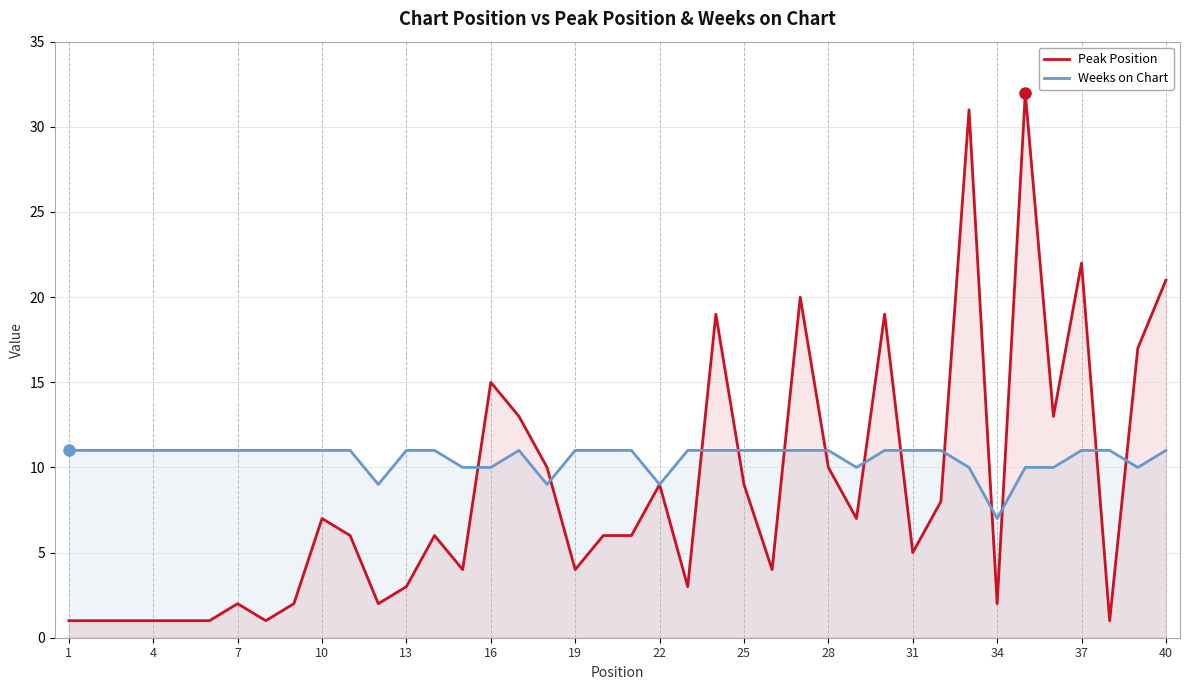

Which series has the largest total across all categories?

Weeks on Chart